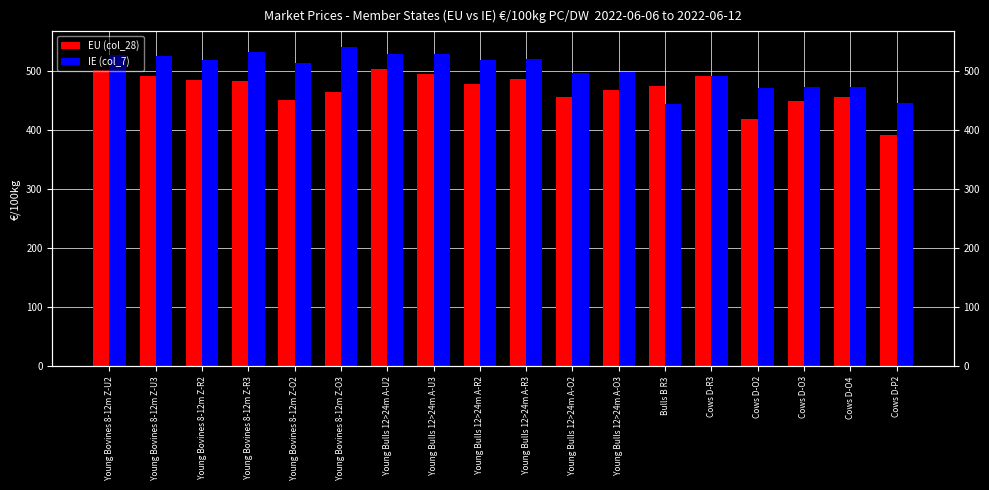

Reading left to right, list all the values displayed in this chart.

EU (col_28): 502.7	492.4	484.8	483.0	451.6	464.7	503.8	495.2	477.8	487.4	456.4	468.5	475.2	491.3	419.1	449.3	455.7	391.3
IE (col_7): 527.0	526.1	519.6	532.0	513.9	540.3	529.5	529.8	518.3	520.6	497.0	498.2	445.1	491.7	471.8	472.8	472.4	446.3